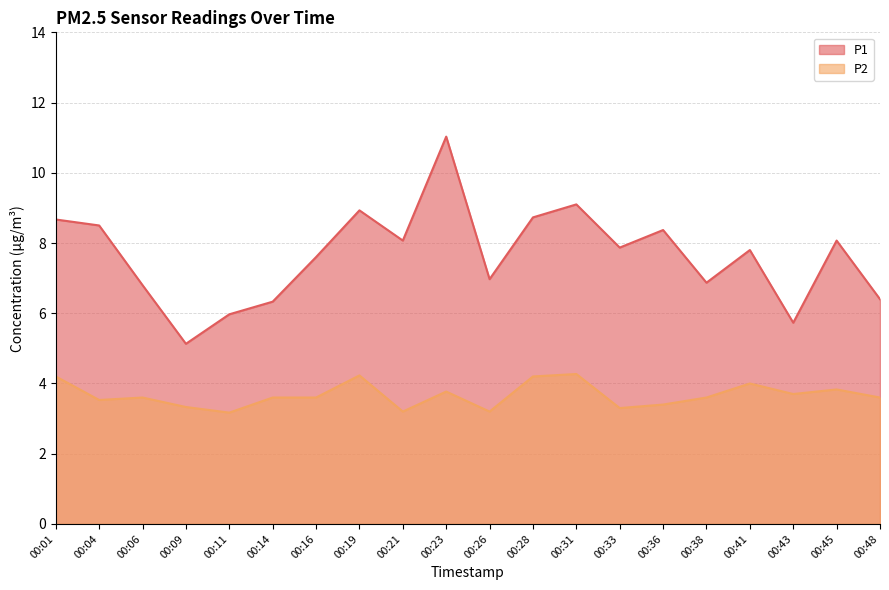

Which series has the largest range (max minus min)?

P1